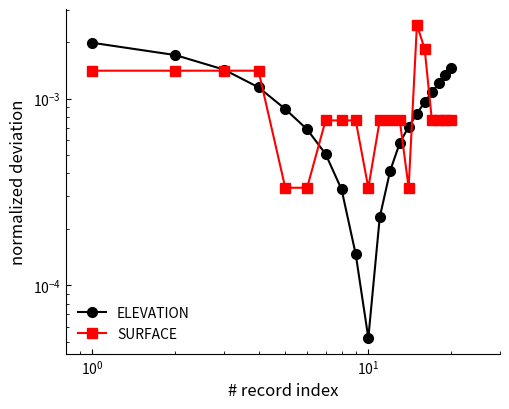

List the series in order of their peak value, lowest first.

ELEVATION, SURFACE